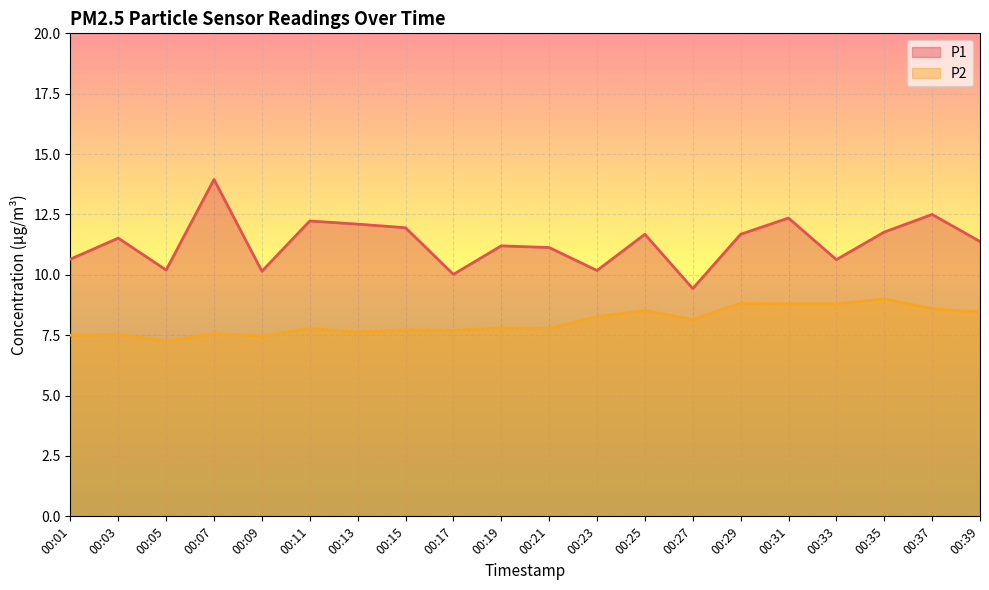

What is the difference between the P1 values at 00:31 and 00:15?

0.4